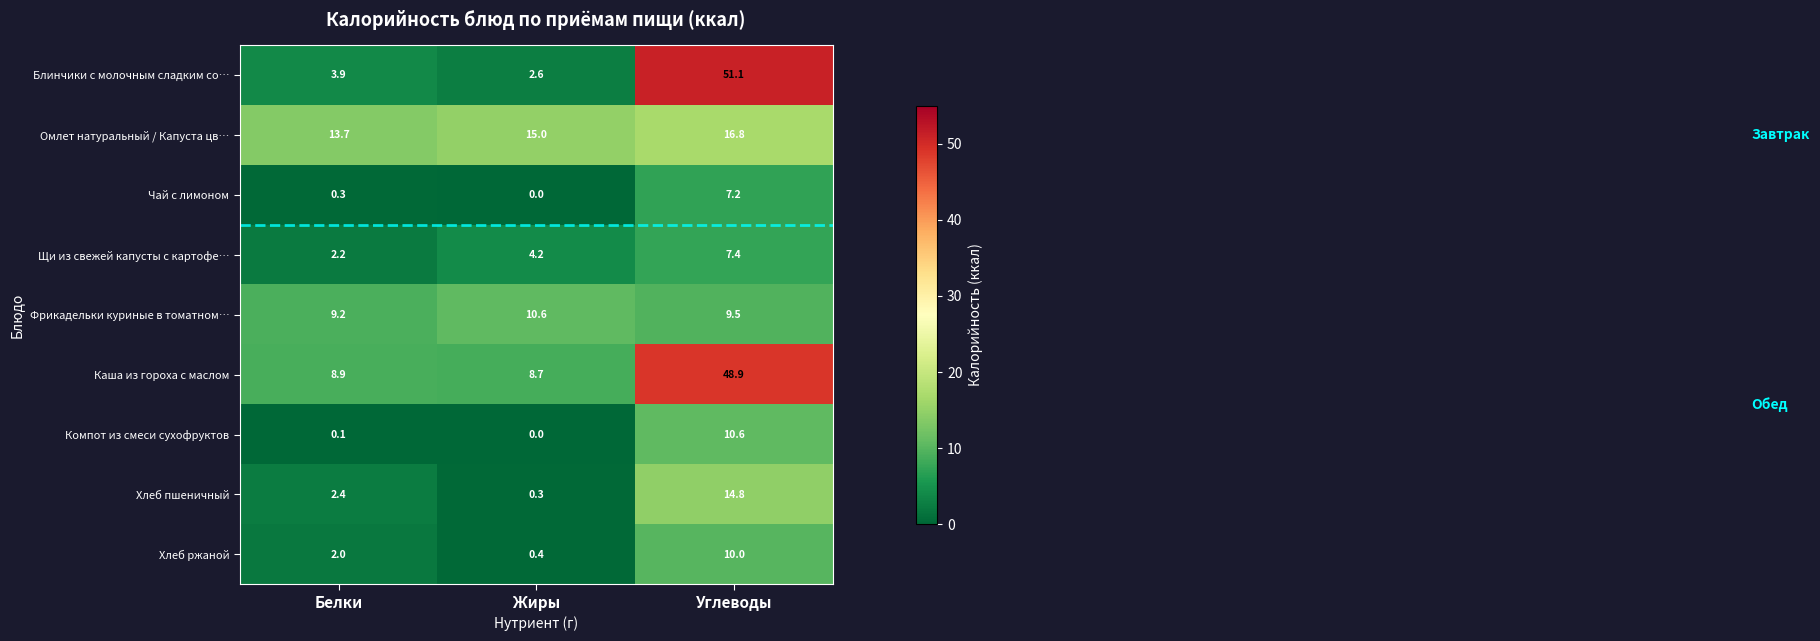

Which category has the highest value in the Хлеб пшеничный series?

Углеводы